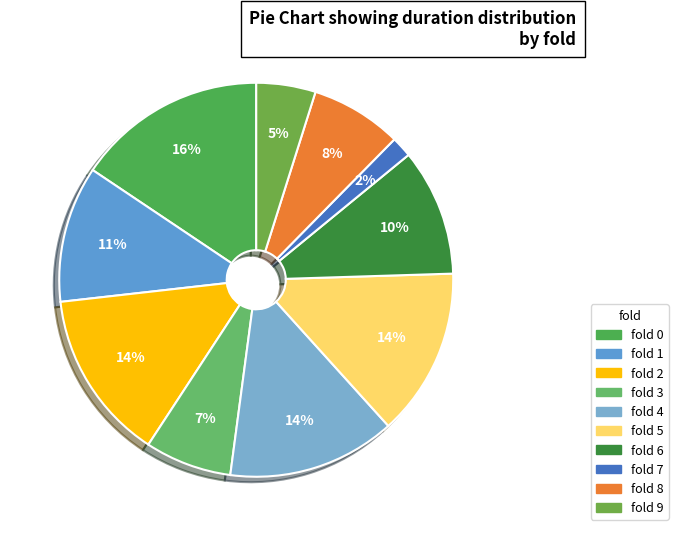

How many segments does this pie chart have?

10